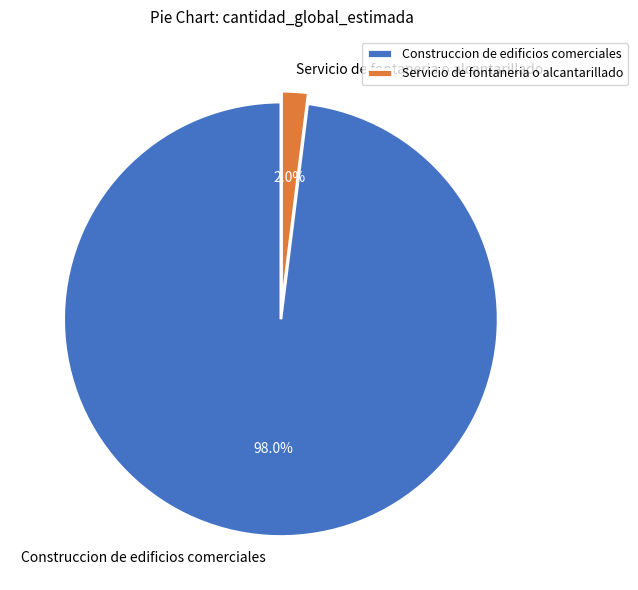

To the nearest percent, what is the difference between the Construccion de edificios comerciales and Servicio de fontaneria o alcantarillado slice percentages?

96%